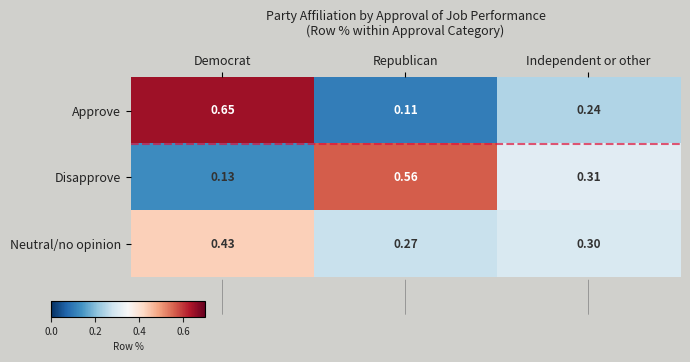

Is the value of Neutral/no opinion at Independent or other greater than the value of Disapprove at Independent or other?

No